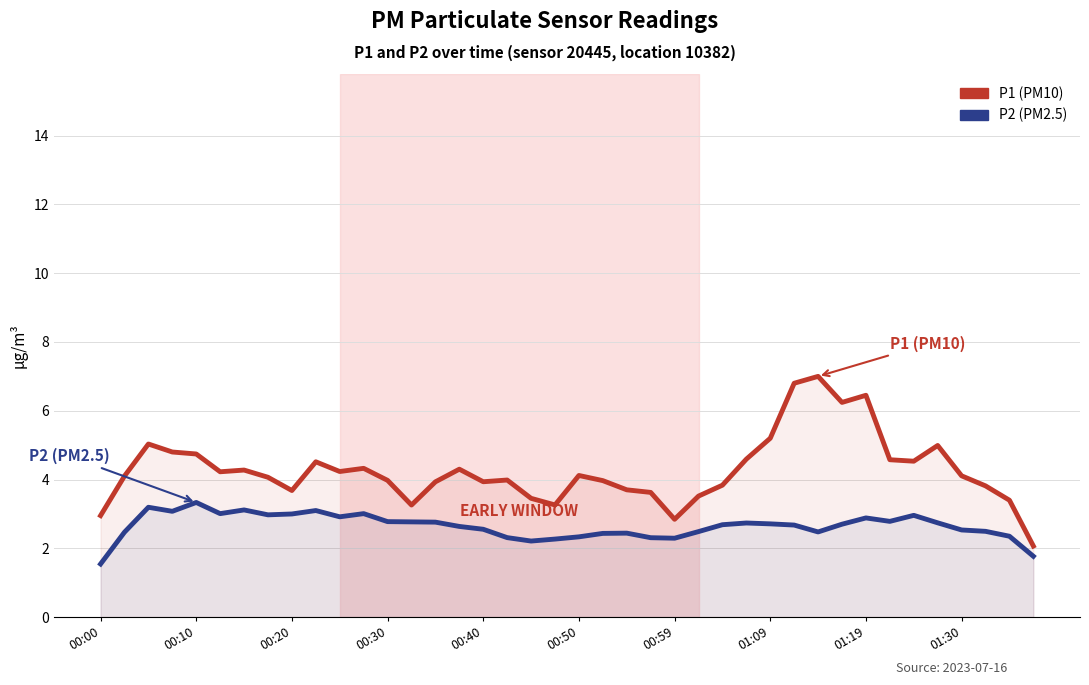

What position from the left is 33?

34